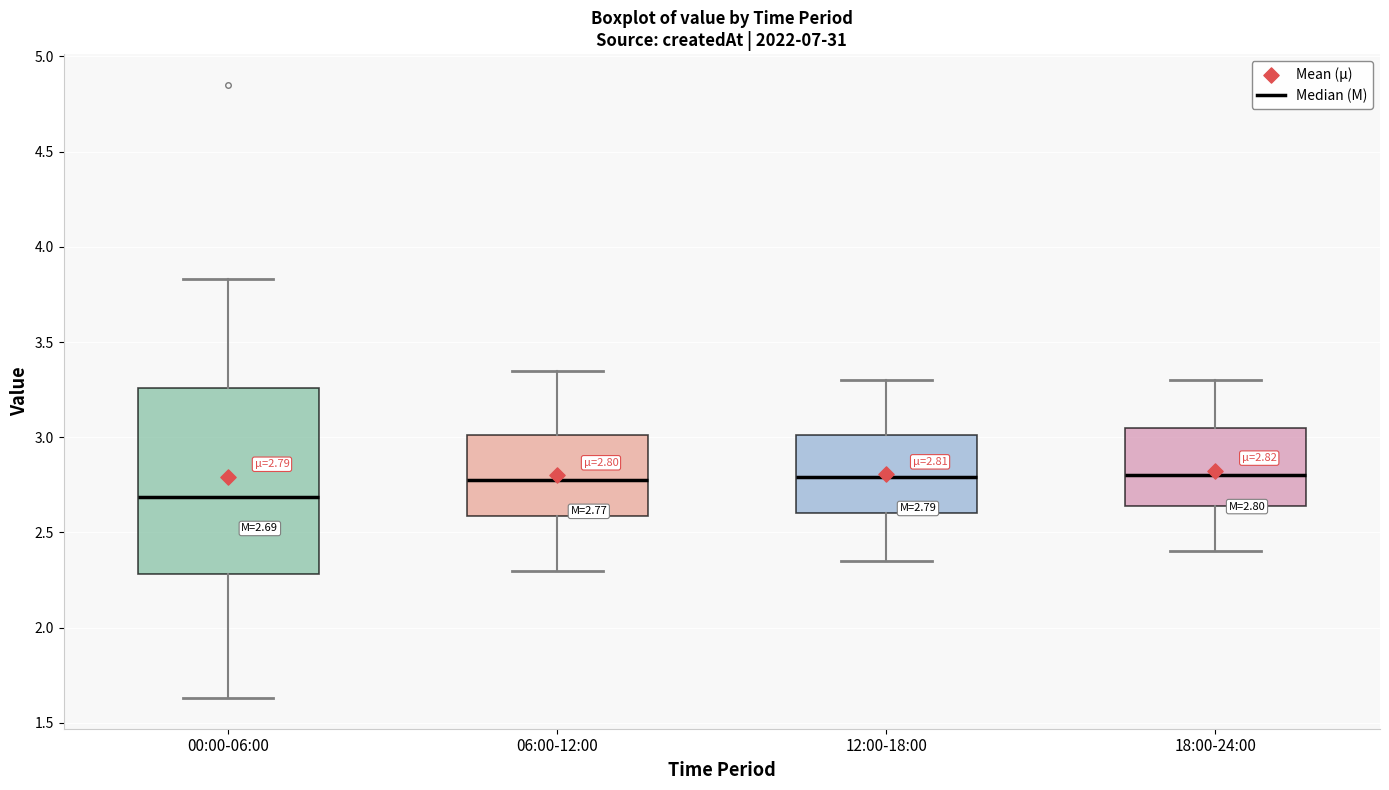

Which box is the tallest, from its lower edge to its upper edge?

00:00-06:00